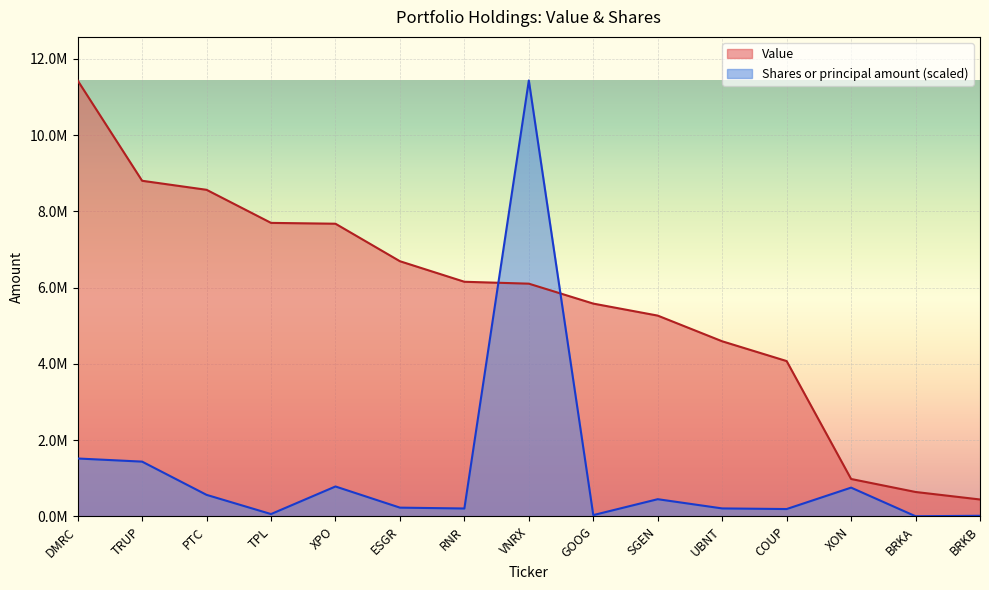

What is the label of the 1st point from the right?

BRKB